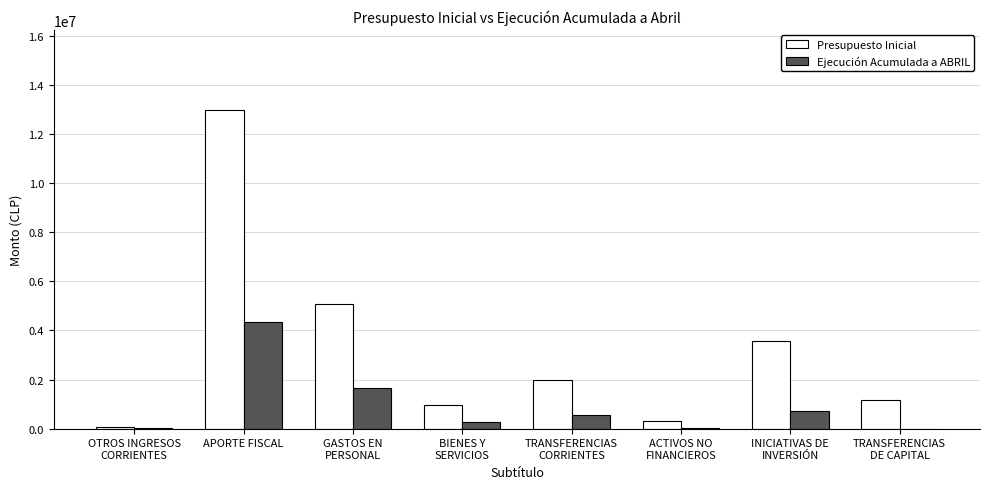

How many categories are shown in the chart?

8